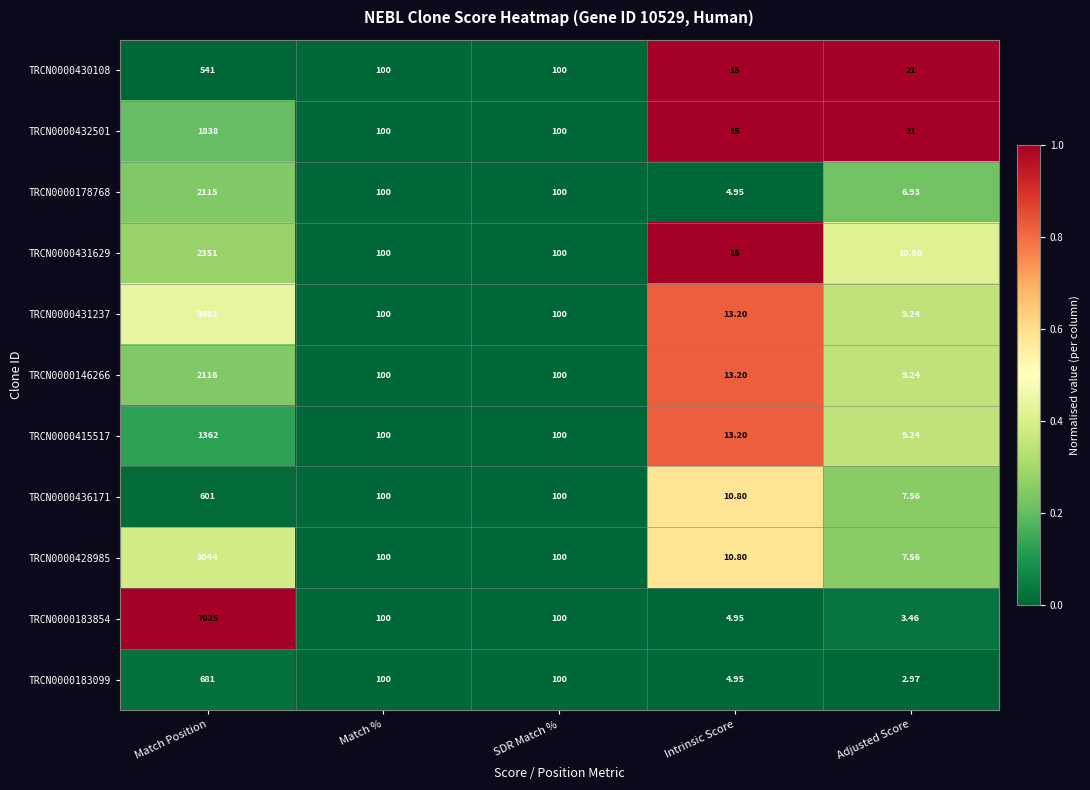

Which category has the lowest value in the TRCN0000146266 series?

Adjusted Score